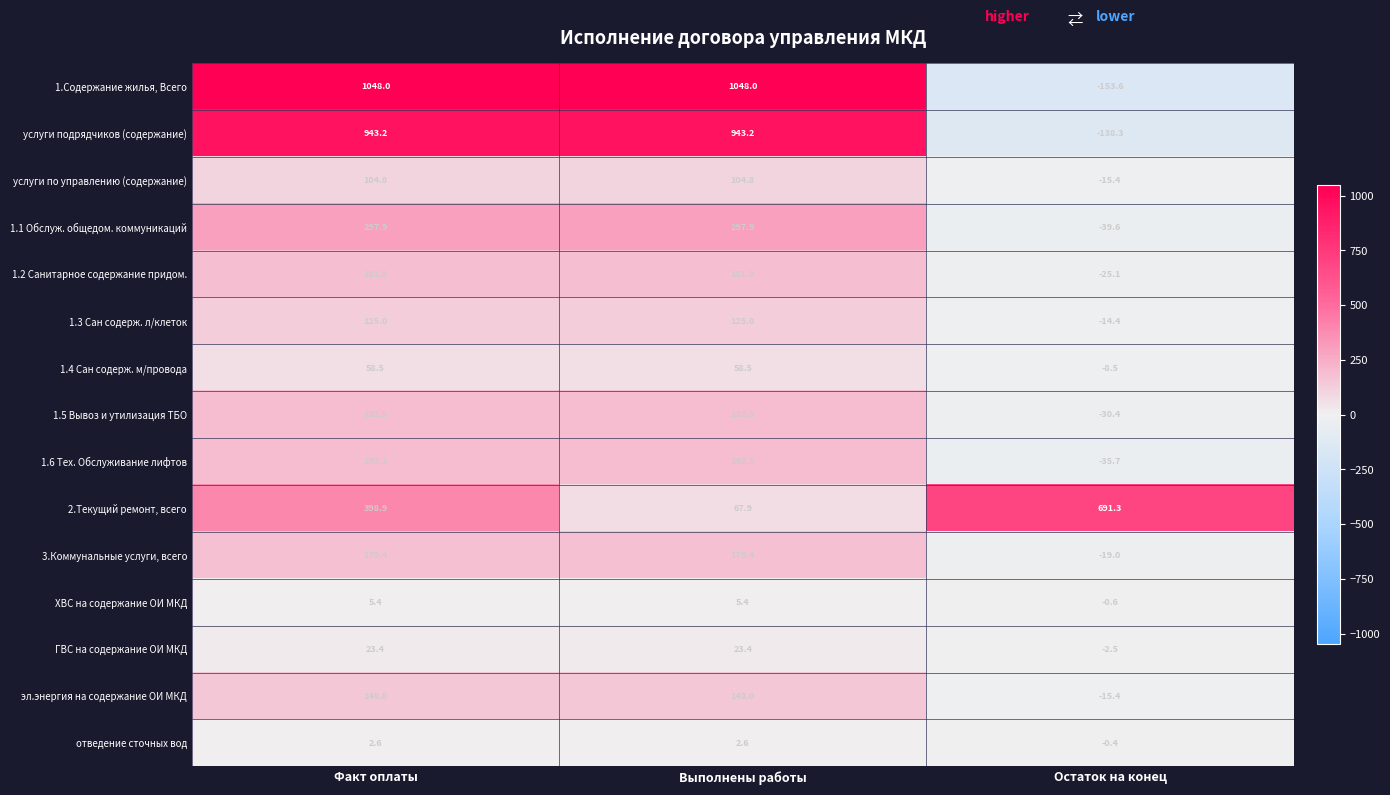

What is the spread (max minus min) of values at Факт оплаты?

1045.4